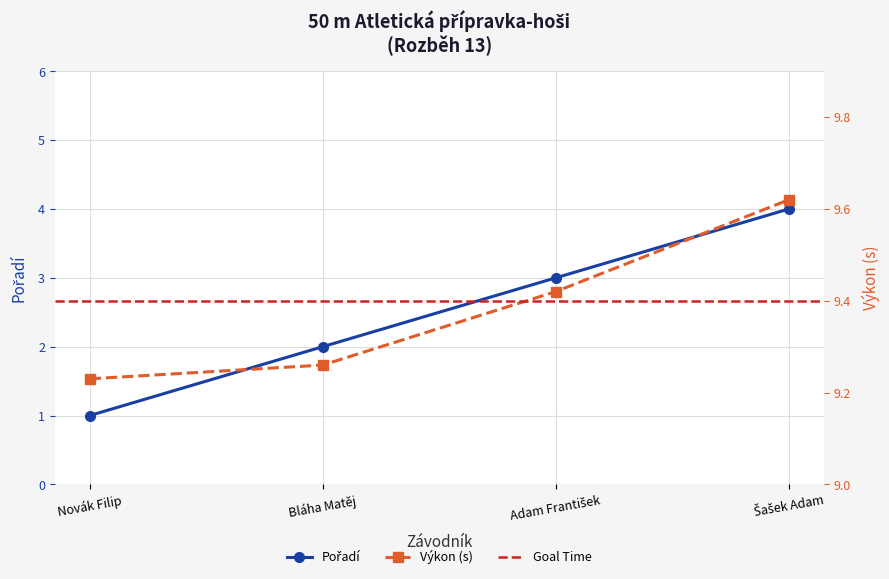

What position from the right is Novák Filip?

4